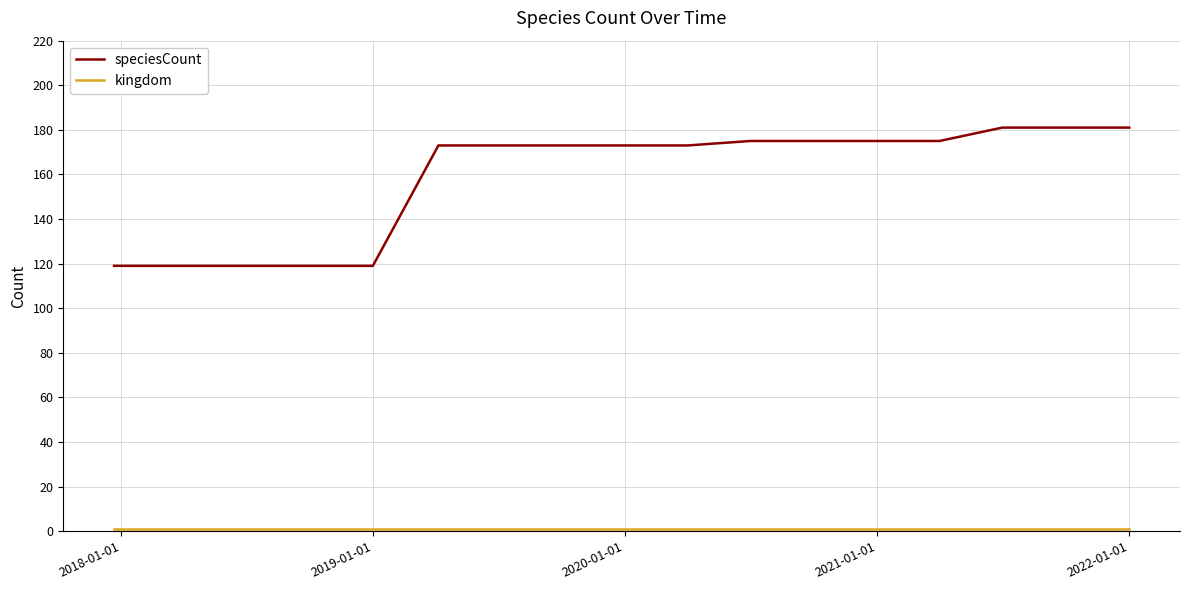

Is this an area chart (filled region under the line)?

No